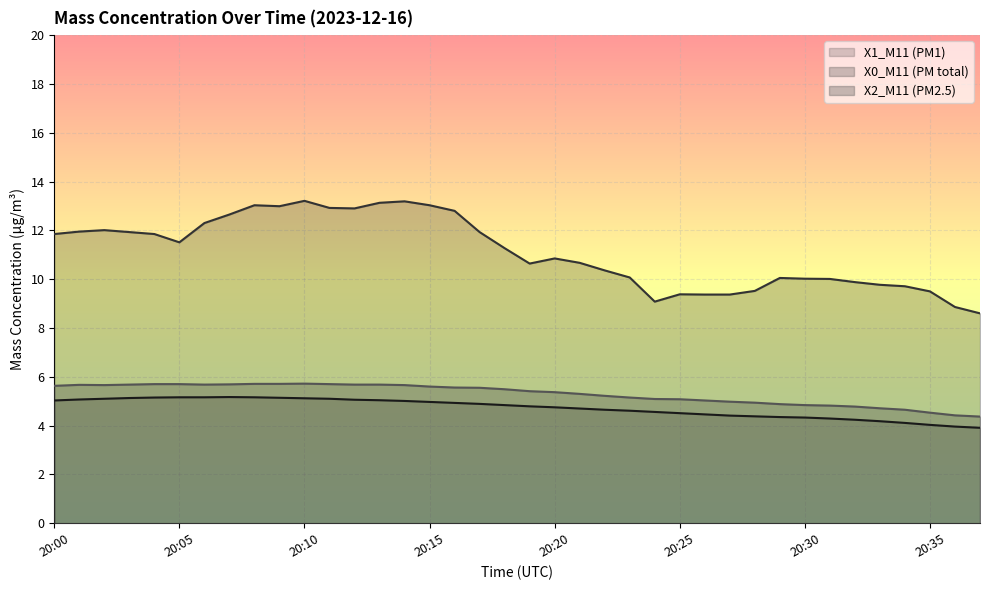

At which label does X2_M11 (PM2.5) first exceed 5?

20:00